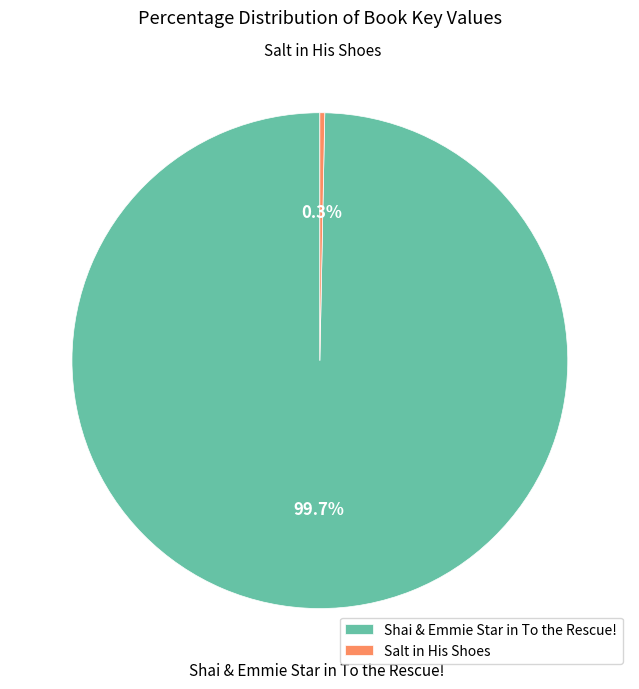

What percentage do Salt in His Shoes and Shai & Emmie Star in To the Rescue! together represent?

100.0%